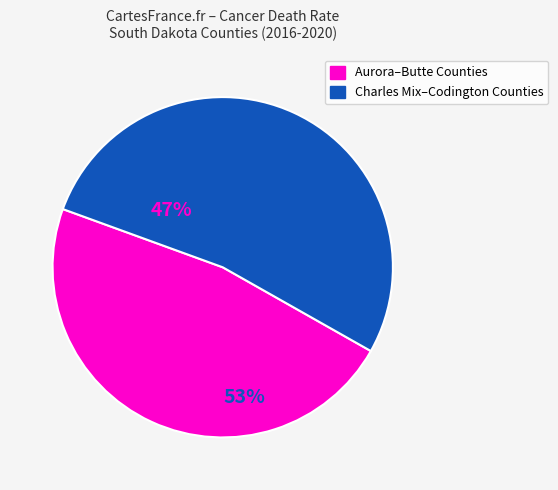

Does any single category account for the majority?

Yes